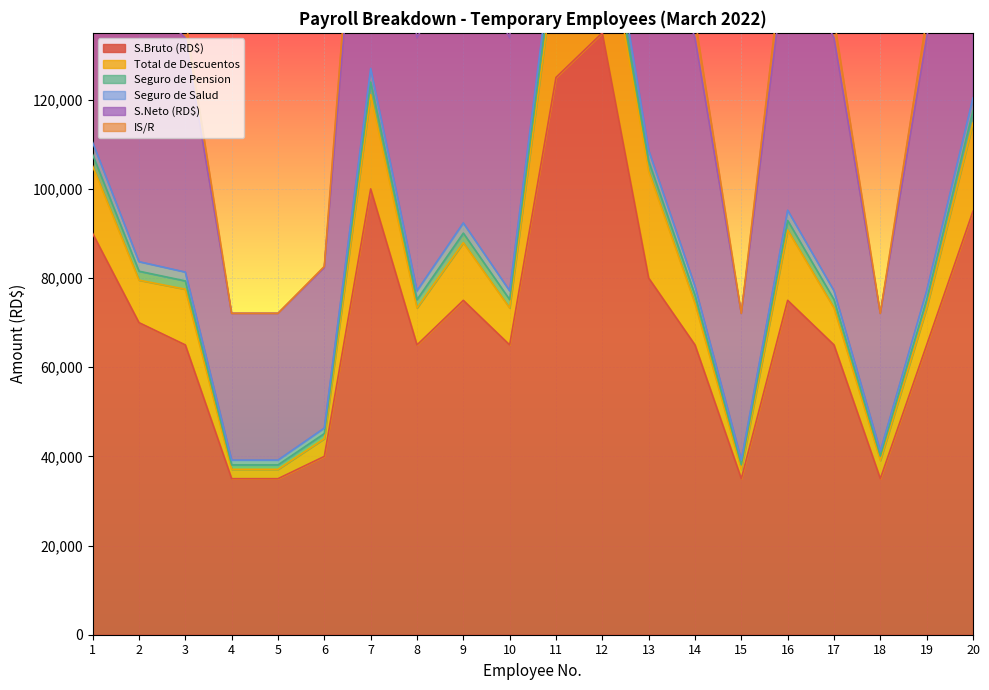

What is the highest value of the S.Bruto (RD$) series?

135000